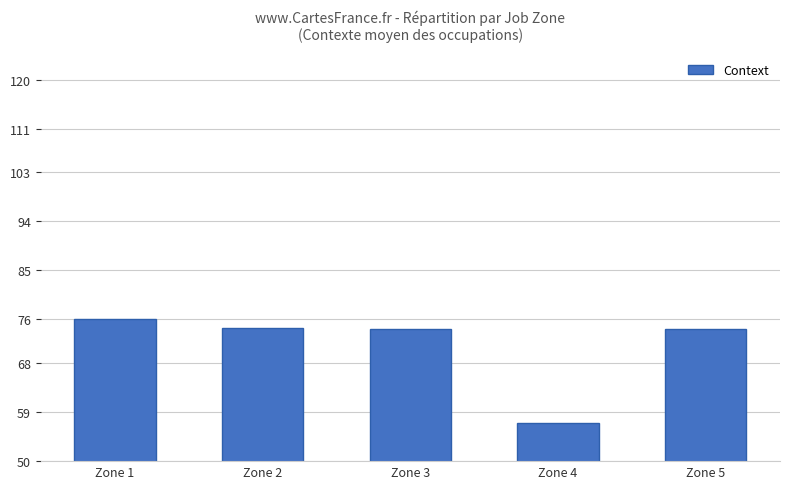

What is the value of the 5th bar from the left?

74.2